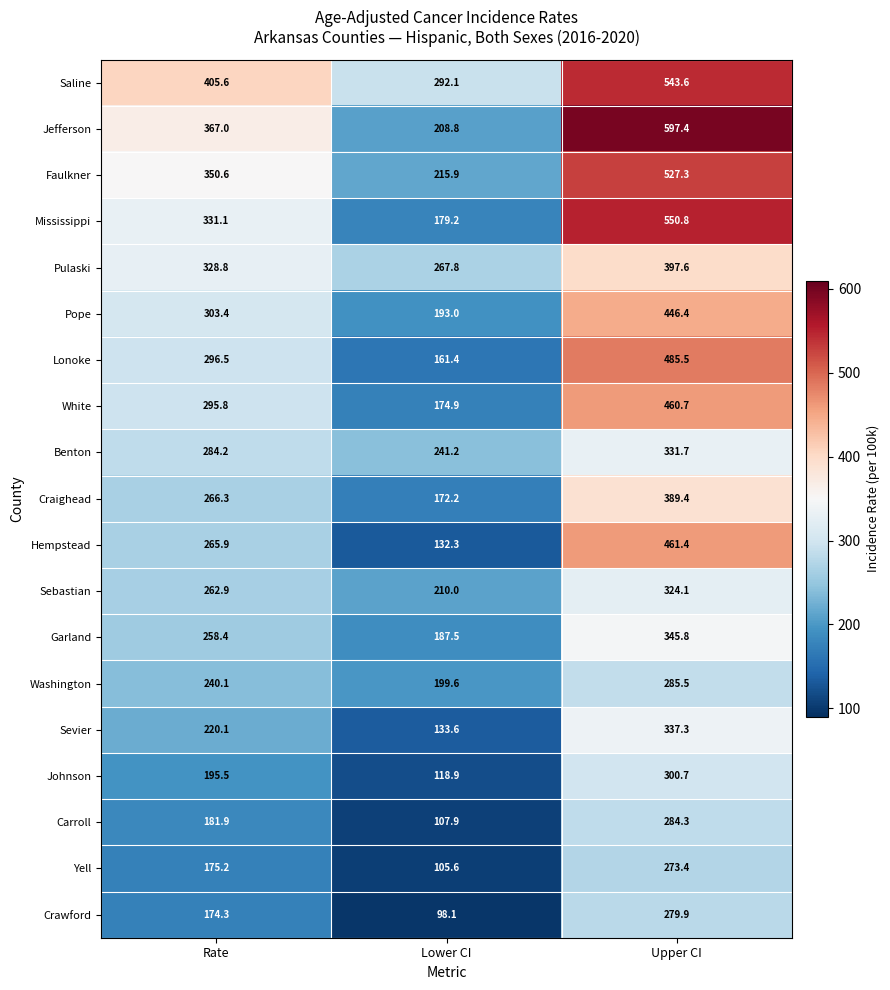

What is the difference between the Benton values at Rate and Lower CI?

43.0